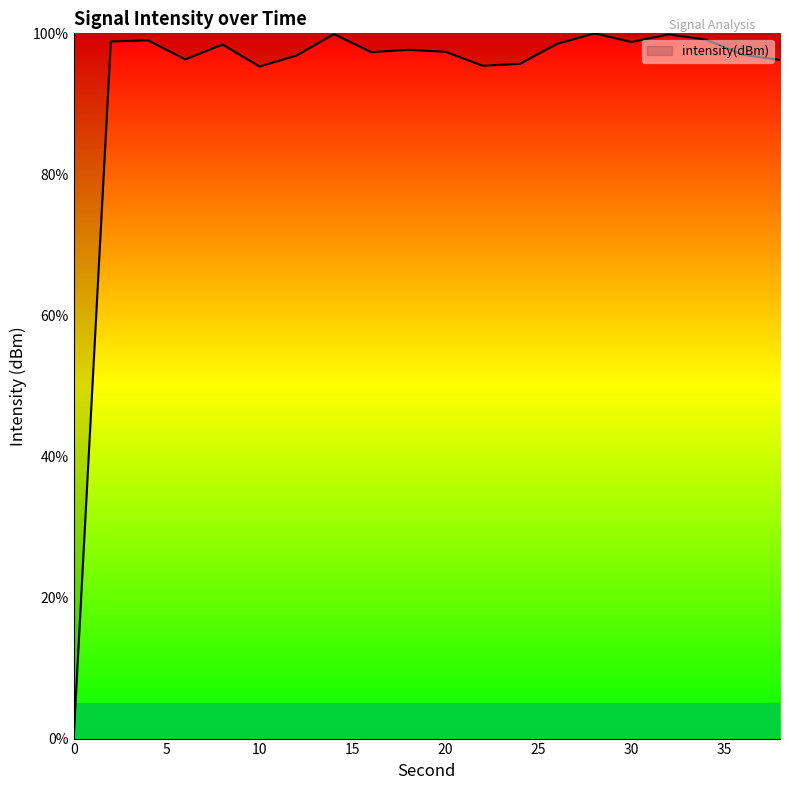

What is the difference between the maximum and minimum values?

100.0